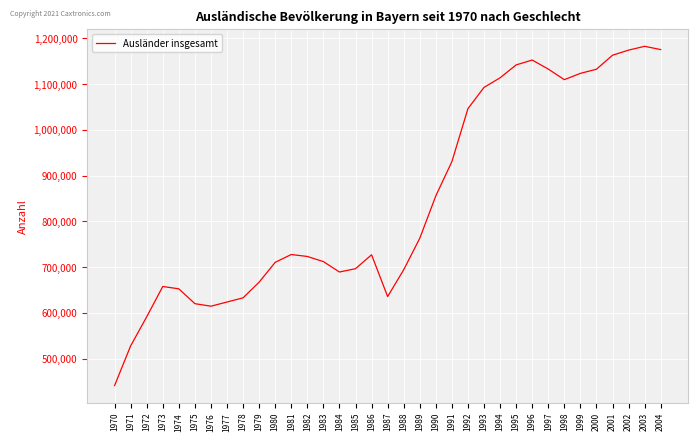

What is the difference between the maximum and minimum values?

741031